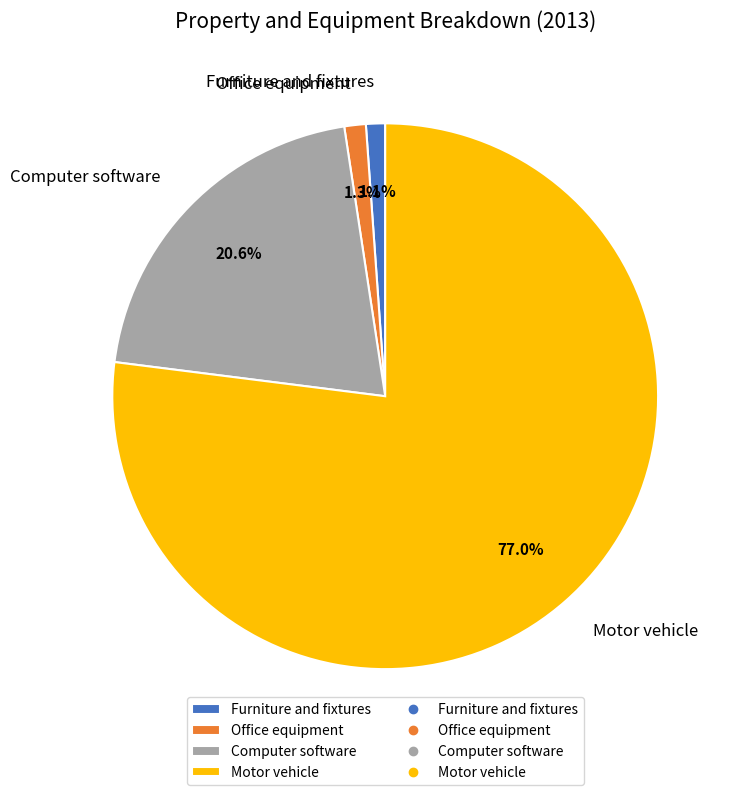

What percentage do Furniture and fixtures and Office equipment together represent?

2.4%